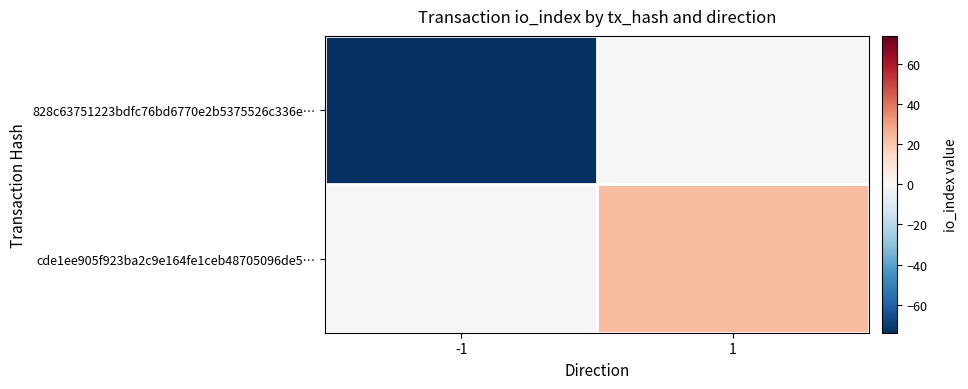

What is the minimum value shown in the chart?

-74